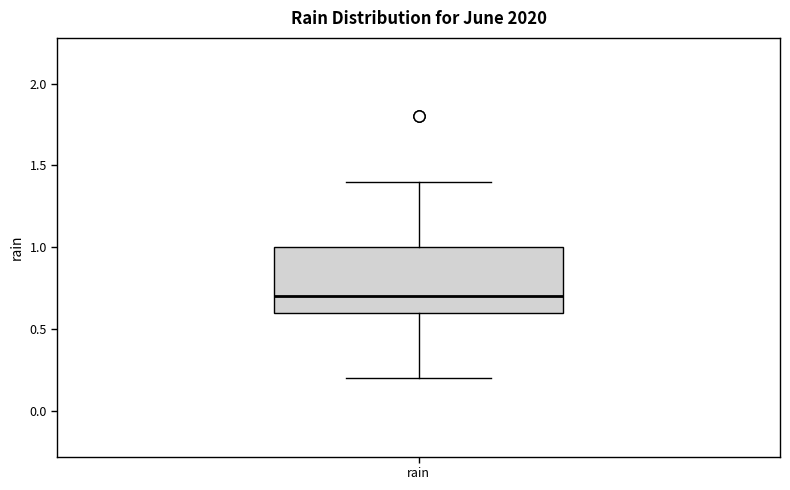

Transcribe this box plot: give where the median line is, the range the box spans, and where the two whiskers end, as read against the y-axis. The values are not printed on the chart, so give them approximately, as read against the axis.

median 0.7, box 0.6 to 1.0, whiskers 0.2 to 1.4